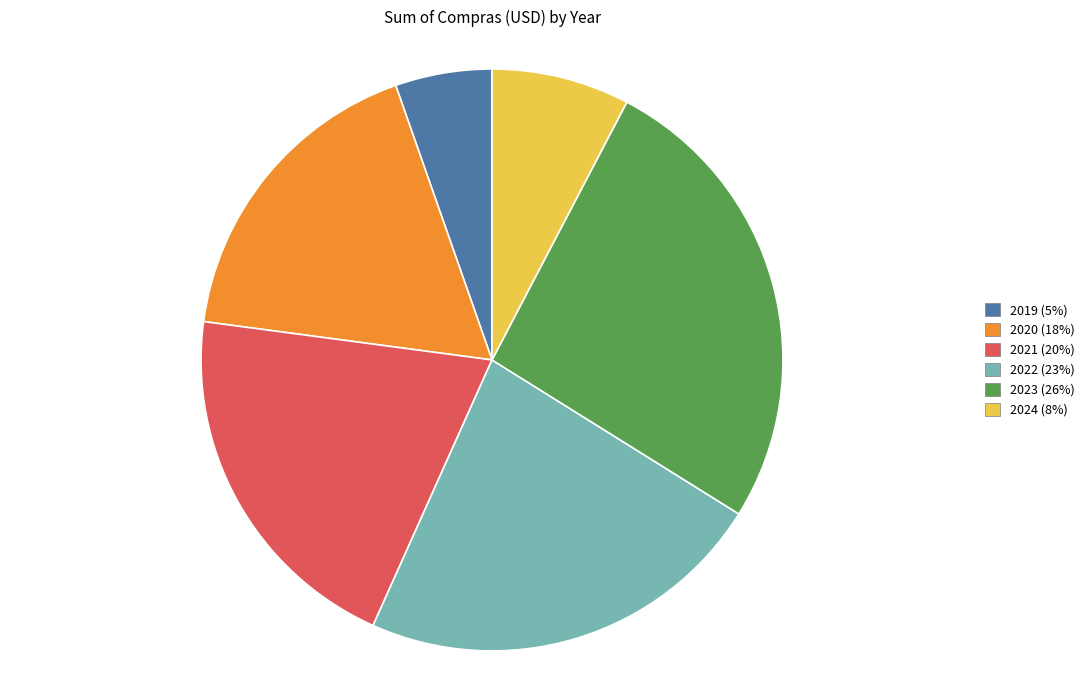

True or false: 2021 accounts for 34% of the total.

False